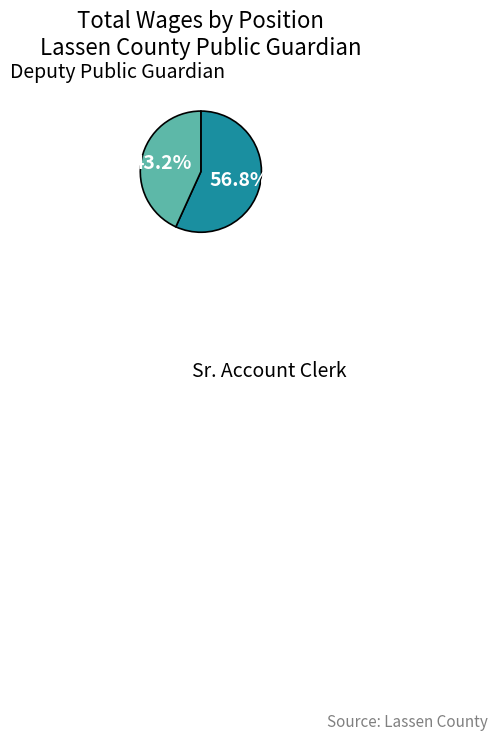

Rank the categories by value from lowest to highest.

Sr. Account Clerk, Deputy Public Guardian